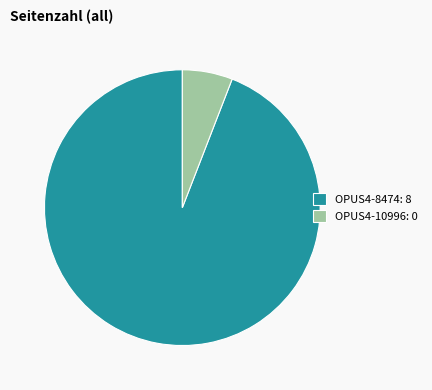

Is the sum of OPUS4-8474 and OPUS4-10996 greater than half?

Yes